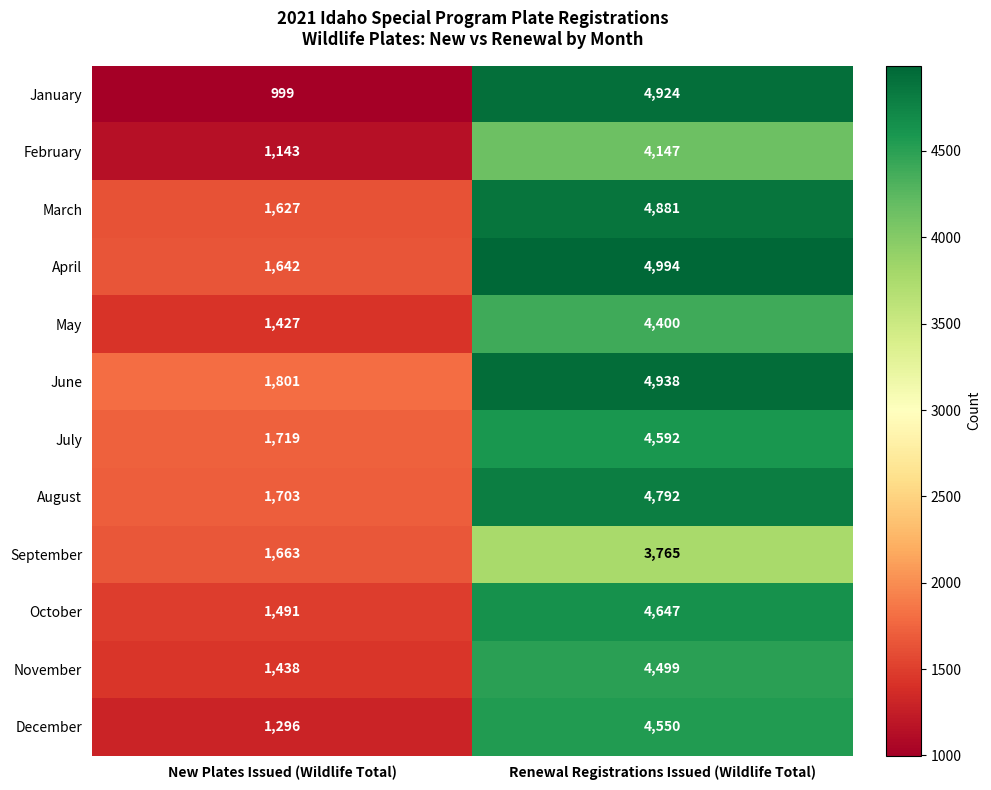

What is the difference between the maximum and minimum values in the April series?

3352